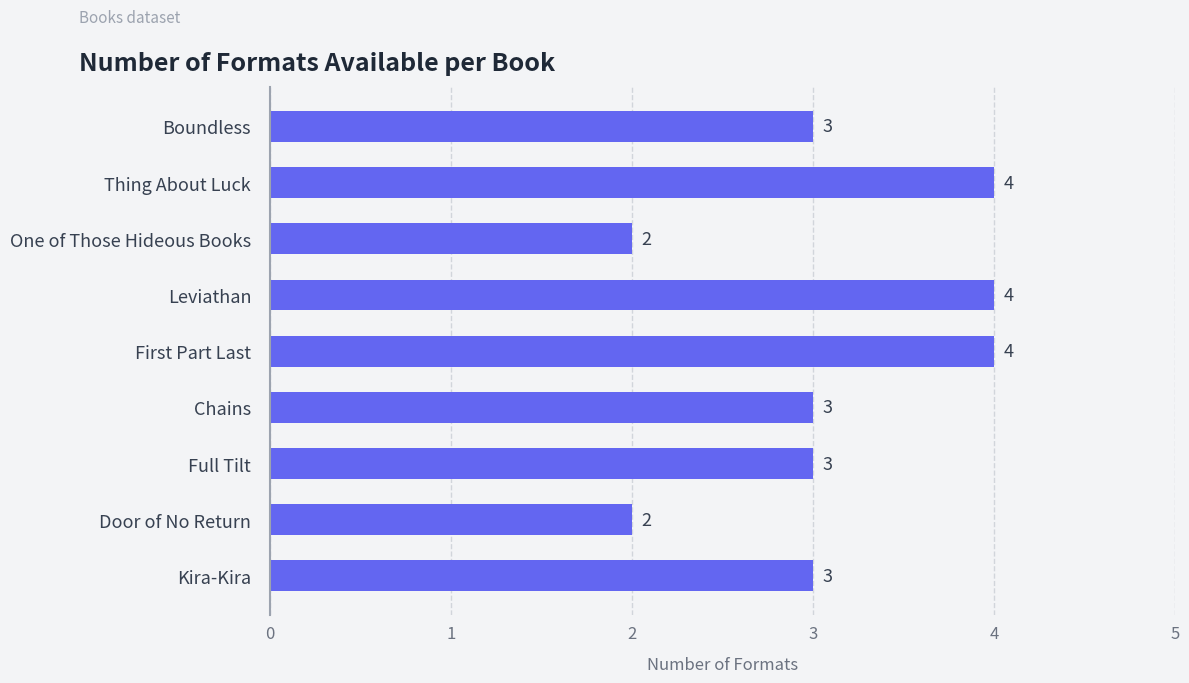

What is the average value?

3